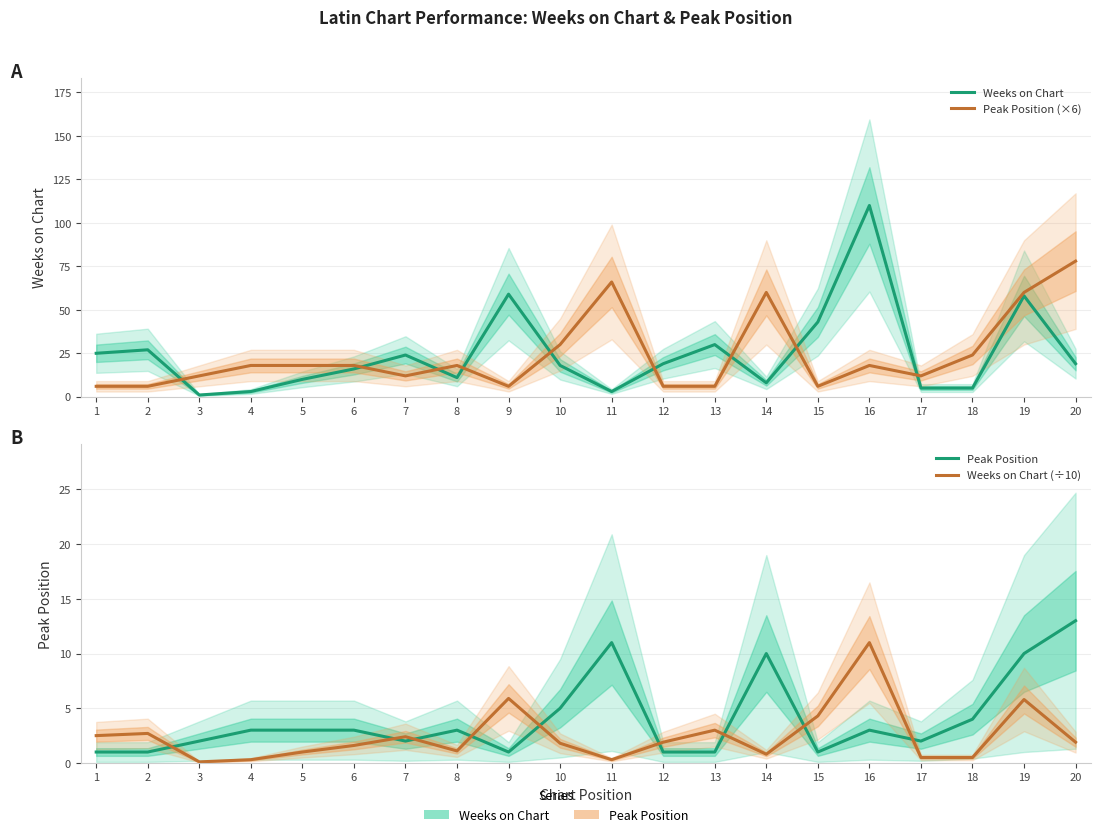

True or false: Weeks on Chart (÷10) and Peak Position (×6) cross at least once.

False